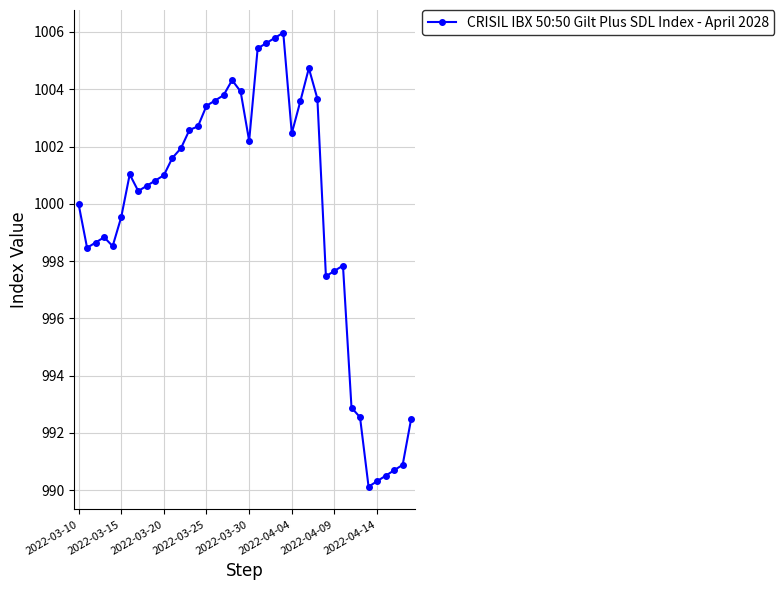

What is the sum of all values?

39988.7